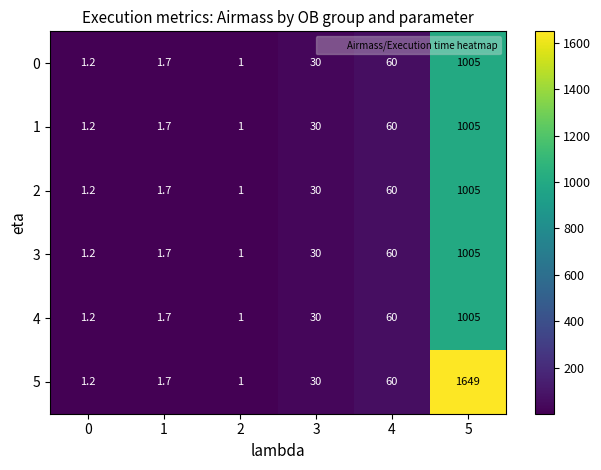

What is the sum of the 1 values at 0 and 2?

2.2